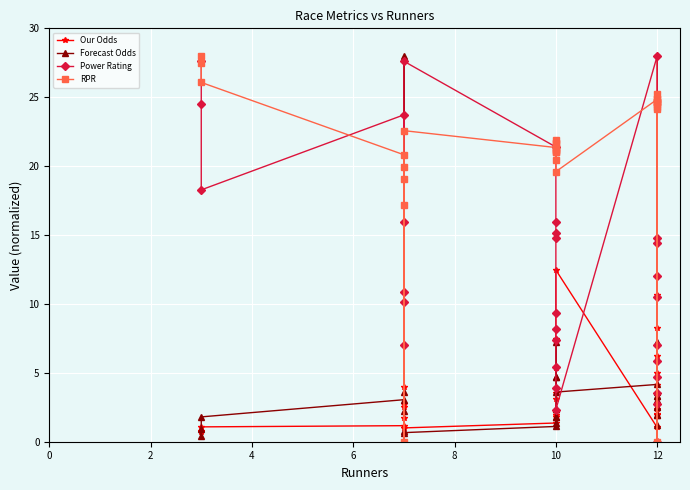

Reading left to right, what are all the values shown in this chart?

Our Odds: 0.7	0.8	1.1	1.2	1.7	2.5	2.7	4.0	1.0	1.4	1.8	1.9	2.0	3.1	3.6	3.9	5.3	7.5	12.5	1.0	2.0	2.0	2.4	2.8	4.1	5.0	6.2	8.3	10.6	28.0
Forecast Odds: 0.9	0.4	1.8	3.0	2.2	28.0	3.6	0.8	0.7	1.1	2.4	1.4	1.8	1.8	4.7	2.4	7.2	4.7	3.6	4.2	3.3	1.9	1.2	2.5	3.6	1.9	2.5	3.3	7.2	3.0
Power Rating: 27.6	24.5	18.3	23.7	15.9	10.9	10.1	7.0	27.6	21.4	15.9	15.2	14.8	9.3	8.2	7.4	5.4	3.9	2.3	28.0	14.8	14.4	12.1	10.5	7.0	5.8	4.7	3.5	2.7	0.0
RPR: 27.5	28.0	26.1	20.8	19.9	17.2	19.1	0.0	22.6	21.3	21.0	21.7	21.9	21.2	21.7	20.5	21.0	21.2	19.6	24.8	24.7	24.5	25.2	24.7	24.3	24.7	24.2	0.0	24.8	24.7